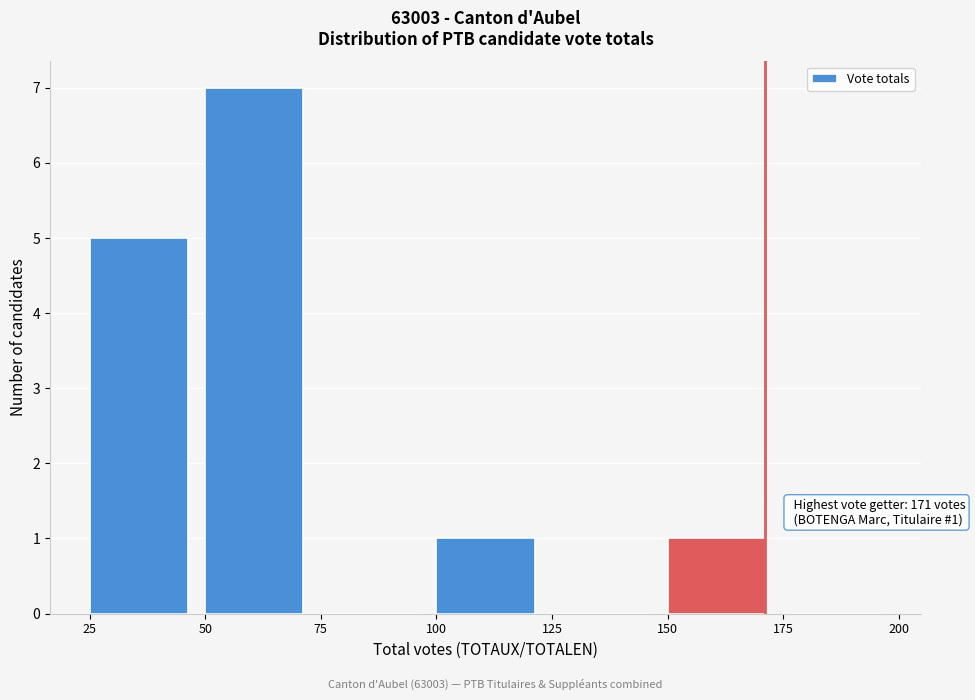

Which range on the x-axis has the tallest bar?

50 to 75